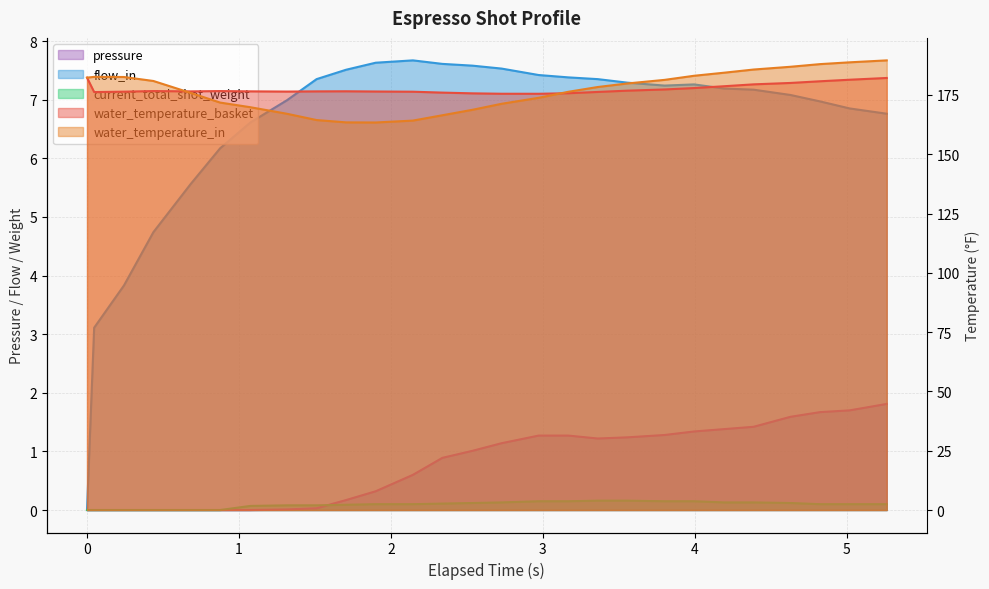

True or false: water_temperature_basket and current_total_shot_weight cross at least once.

False